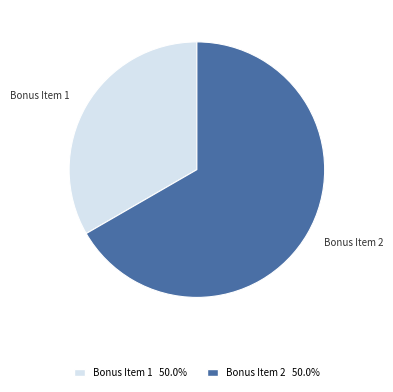

Does Bonus Item 2 50.0% account for over 50% of the chart?

Yes